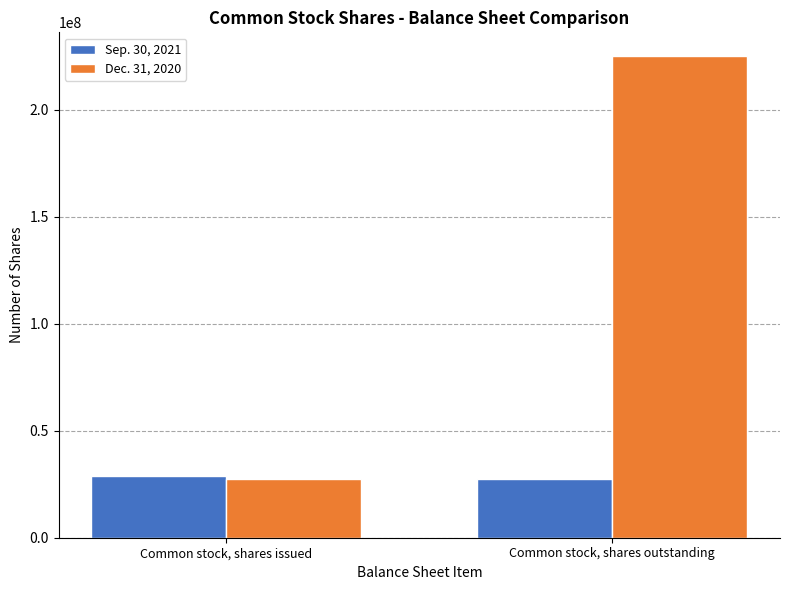

What is the sum of the Dec. 31, 2020 values at Common stock, shares outstanding and Common stock, shares issued?

252296061